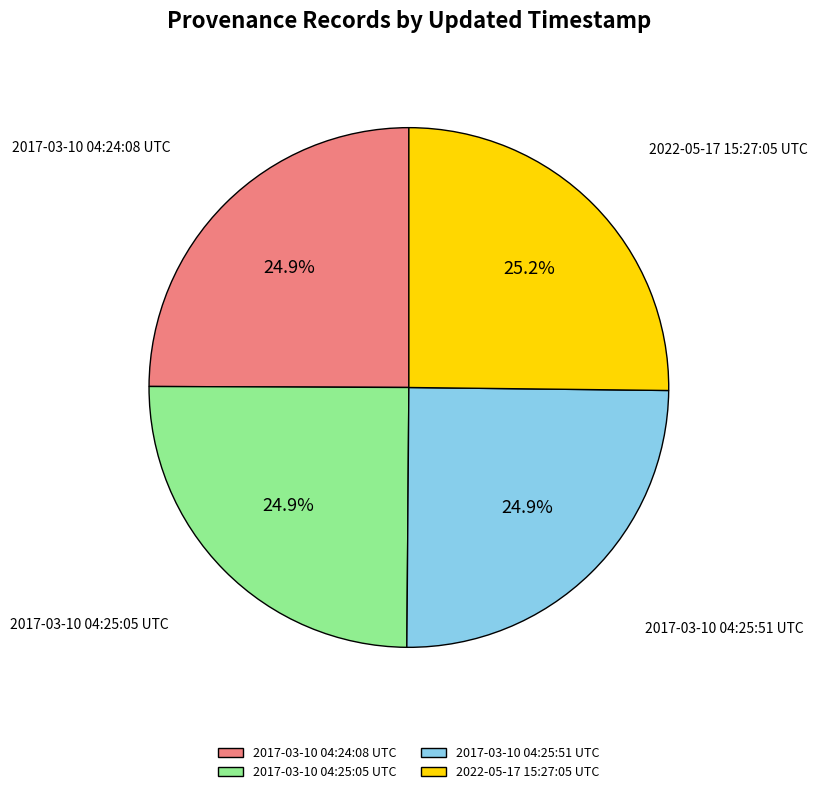

What is the ratio of the value at 2017-03-10 04:24:08 UTC to the value at 2017-03-10 04:25:51 UTC?

1.0